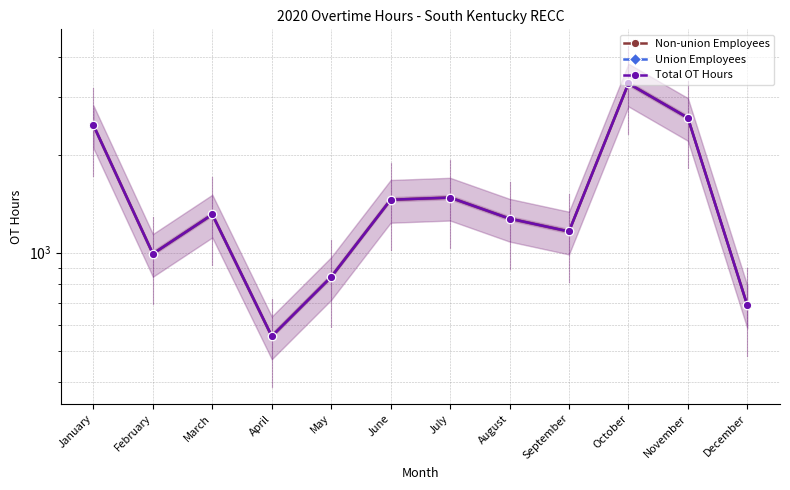

At which category is the sum across all series the highest?

October